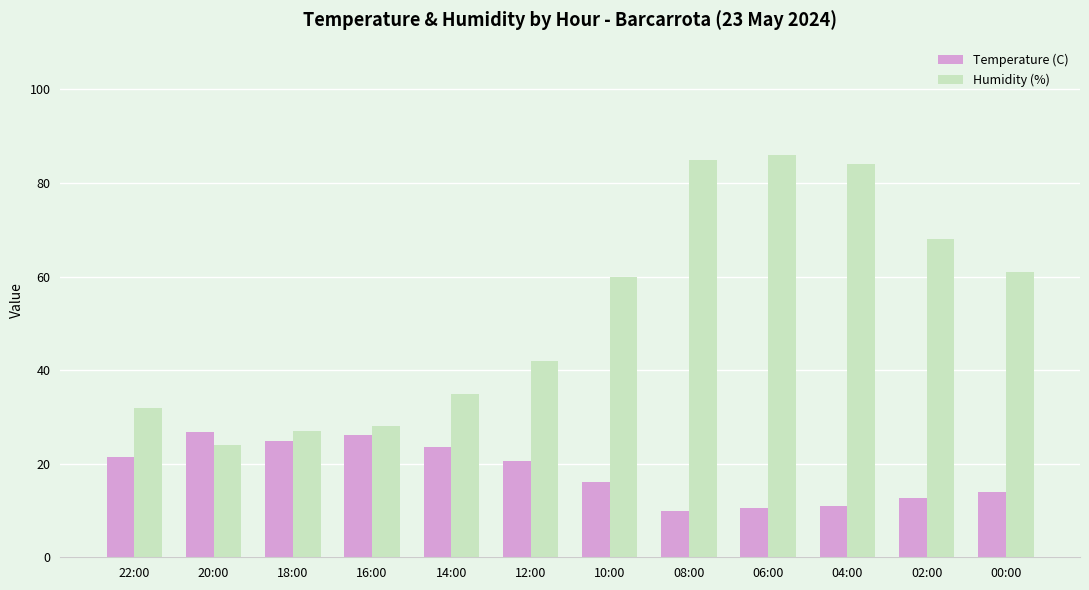

Rank the series at 14:00 from lowest to highest value.

Temperature (C), Humidity (%)